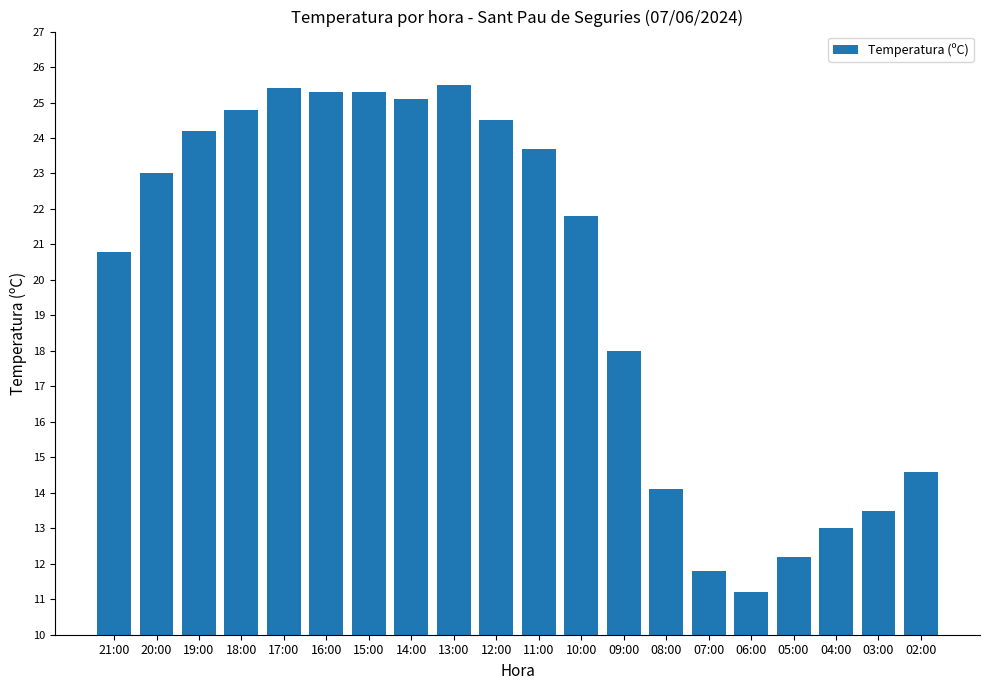

What is the difference between the maximum and minimum values?

14.3